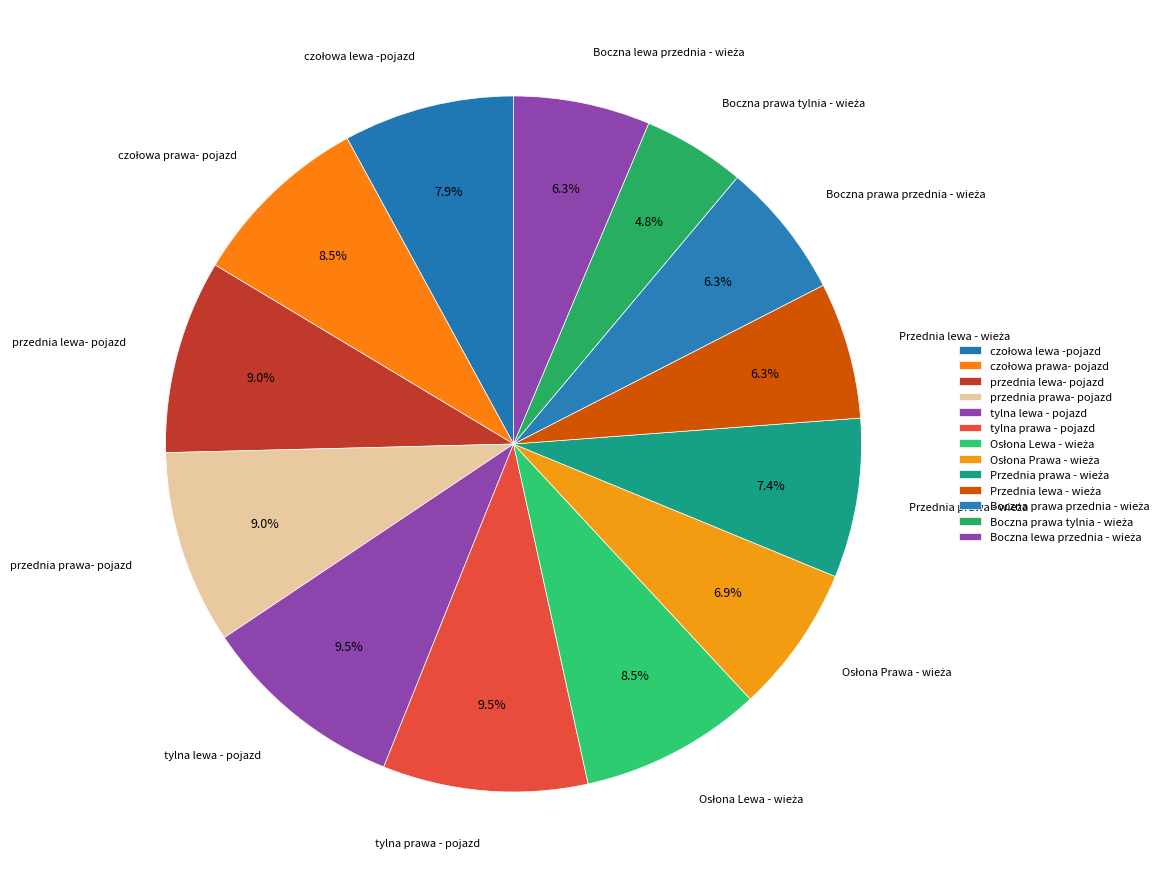

Rank the categories by value from highest to lowest.

tylna lewa - pojazd, tylna prawa - pojazd, przednia lewa- pojazd, przednia prawa- pojazd, czołowa prawa- pojazd, Osłona Lewa - wieża, czołowa lewa -pojazd, Przednia prawa - wieża, Osłona Prawa - wieża, Przednia lewa - wieża, Boczna prawa przednia - wieża, Boczna lewa przednia - wieża, Boczna prawa tylnia - wieża